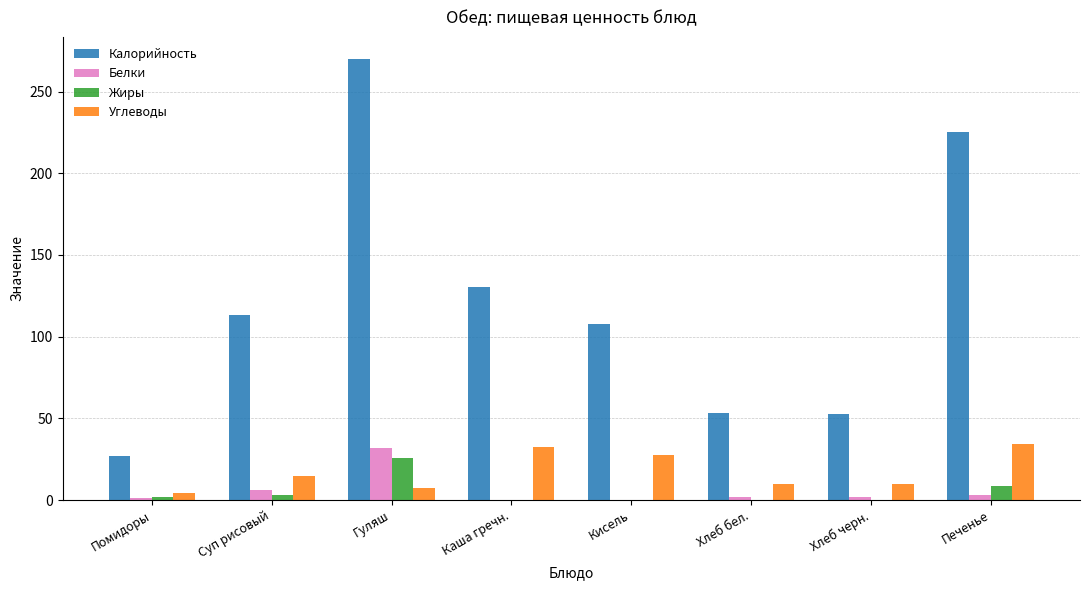

Which series changed the most between Помидоры and Хлеб черн.?

Калорийность